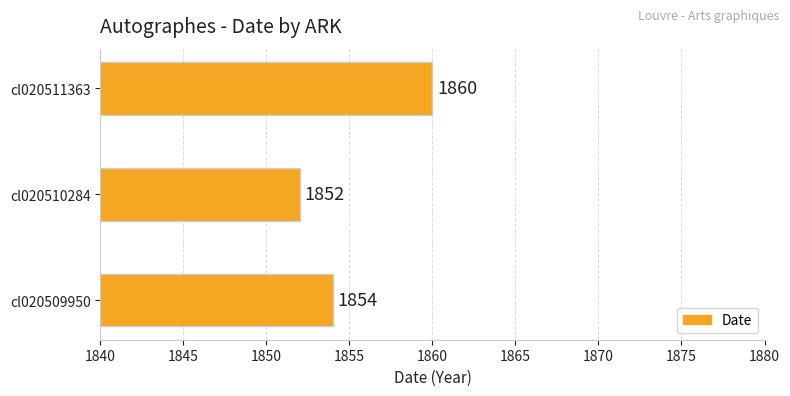

List the labels in order of value, smallest first.

cl020510284, cl020509950, cl020511363